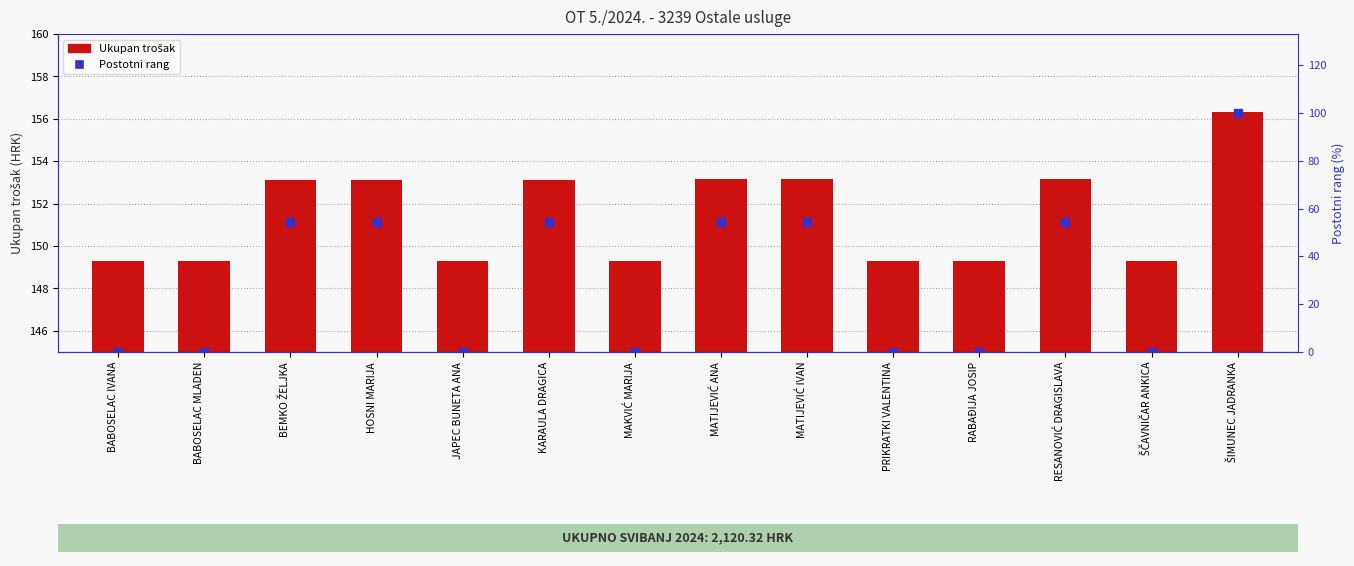

Is the value of Postotni rang at PRIKRATKI VALENTINA greater than the value of Ukupan trošak at BABOSELAC IVANA?

No